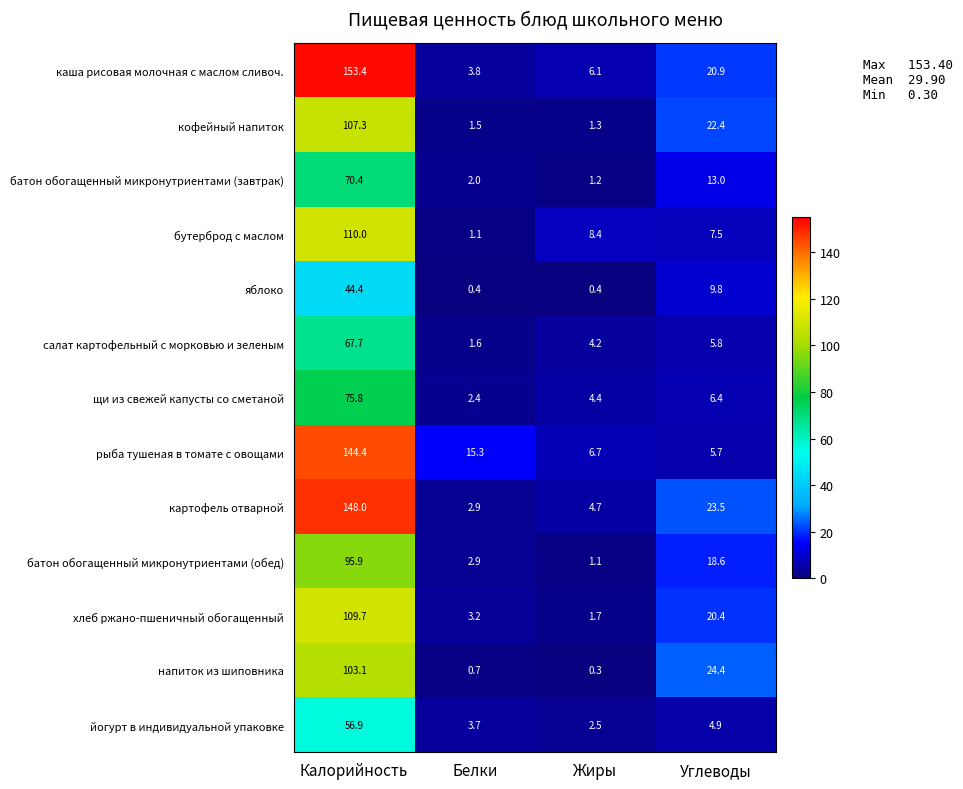

What is the greatest value displayed?

153.4